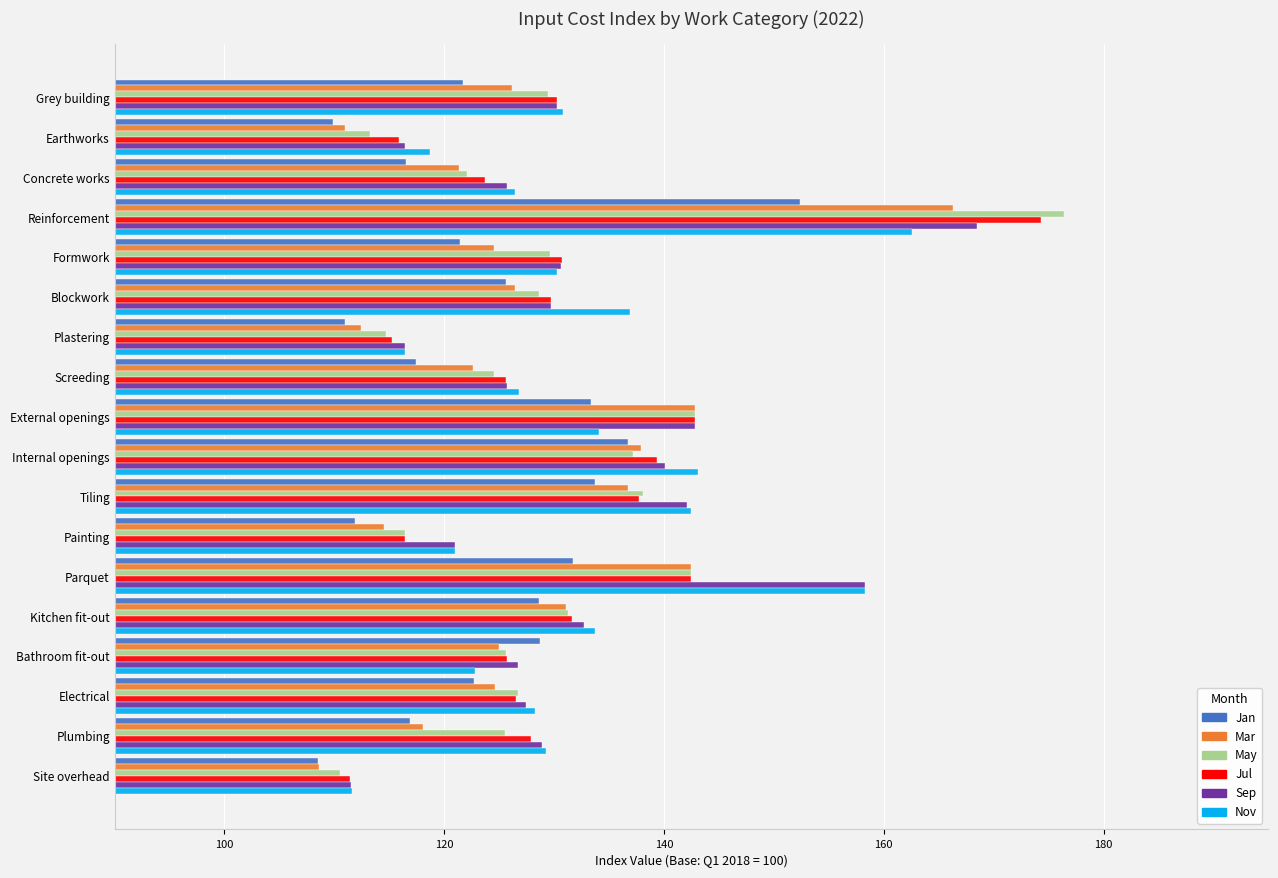

How many distinct data groups are displayed?

6